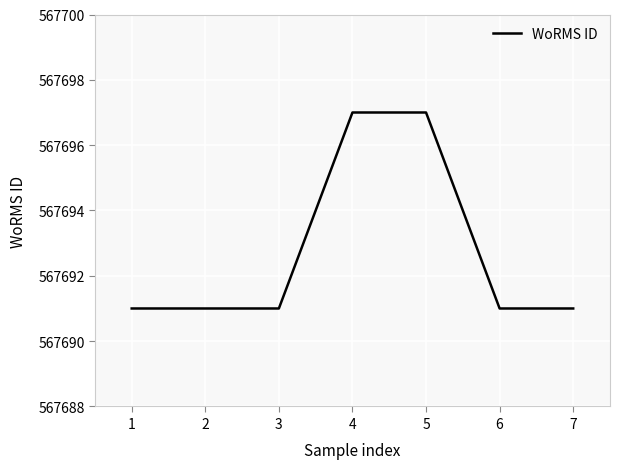

True or false: there are more than 2 points higher than both neighbors.

False